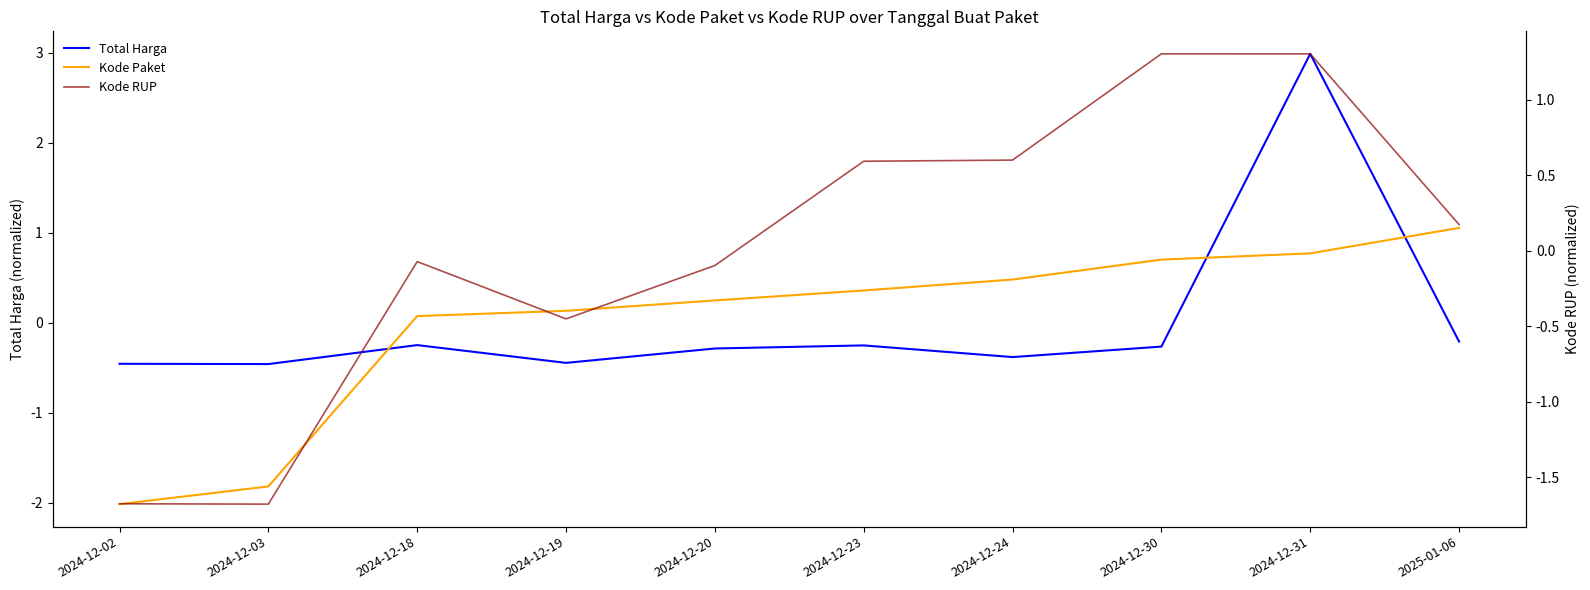

Reading right to left, extract all data points from this chart.

Total Harga: 2025-01-06=-0.2	2024-12-31=3.0	2024-12-30=-0.3	2024-12-24=-0.4	2024-12-23=-0.3	2024-12-20=-0.3	2024-12-19=-0.4	2024-12-18=-0.2	2024-12-03=-0.5	2024-12-02=-0.5
Kode Paket: 2025-01-06=1.1	2024-12-31=0.8	2024-12-30=0.7	2024-12-24=0.5	2024-12-23=0.4	2024-12-20=0.2	2024-12-19=0.1	2024-12-18=0.1	2024-12-03=-1.8	2024-12-02=-2.0
Kode RUP: 2025-01-06=0.2	2024-12-31=1.3	2024-12-30=1.3	2024-12-24=0.6	2024-12-23=0.6	2024-12-20=-0.1	2024-12-19=-0.5	2024-12-18=-0.1	2024-12-03=-1.7	2024-12-02=-1.7